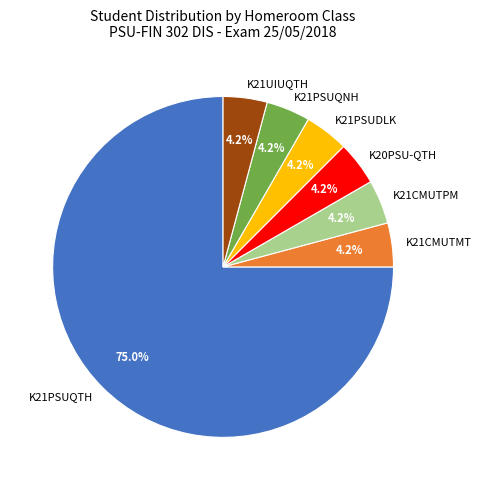

To the nearest percent, what is the difference between the K21PSUDLK and K21CMUTPM slice percentages?

0%